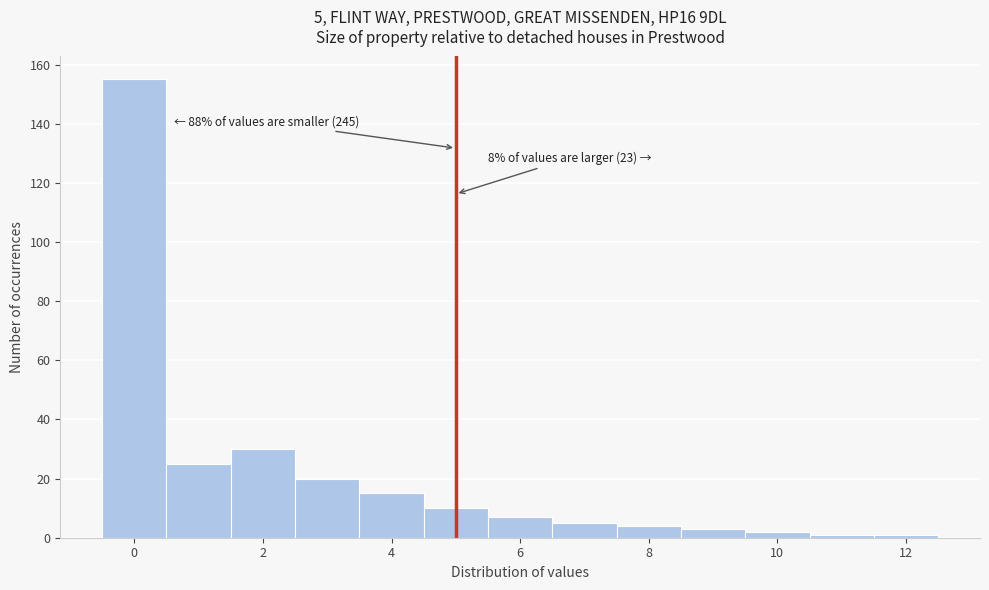

Which range on the x-axis has the tallest bar?

-0.5 to 0.5